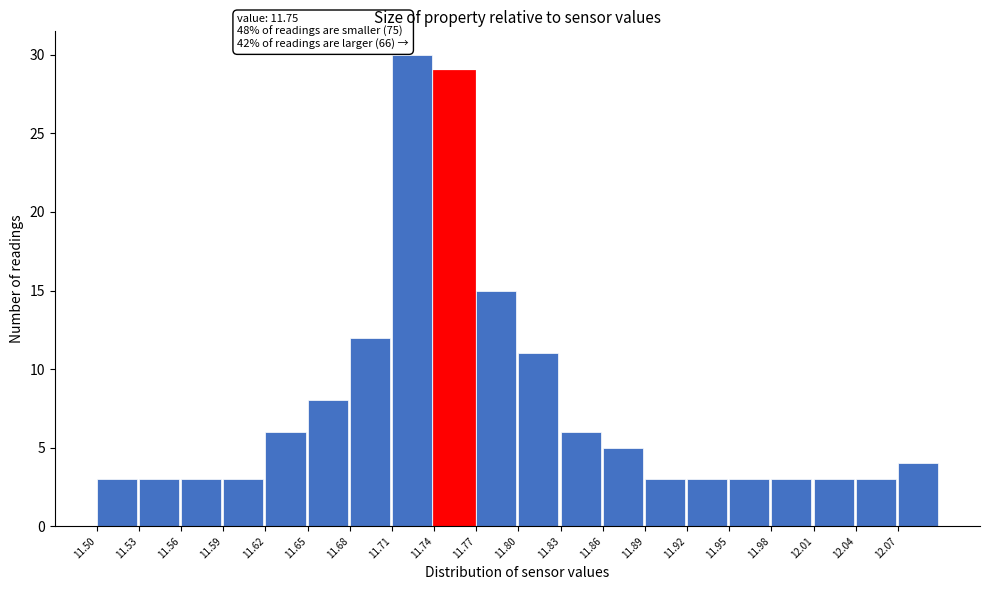

Which range on the x-axis has the tallest bar?

11.71 to 11.74